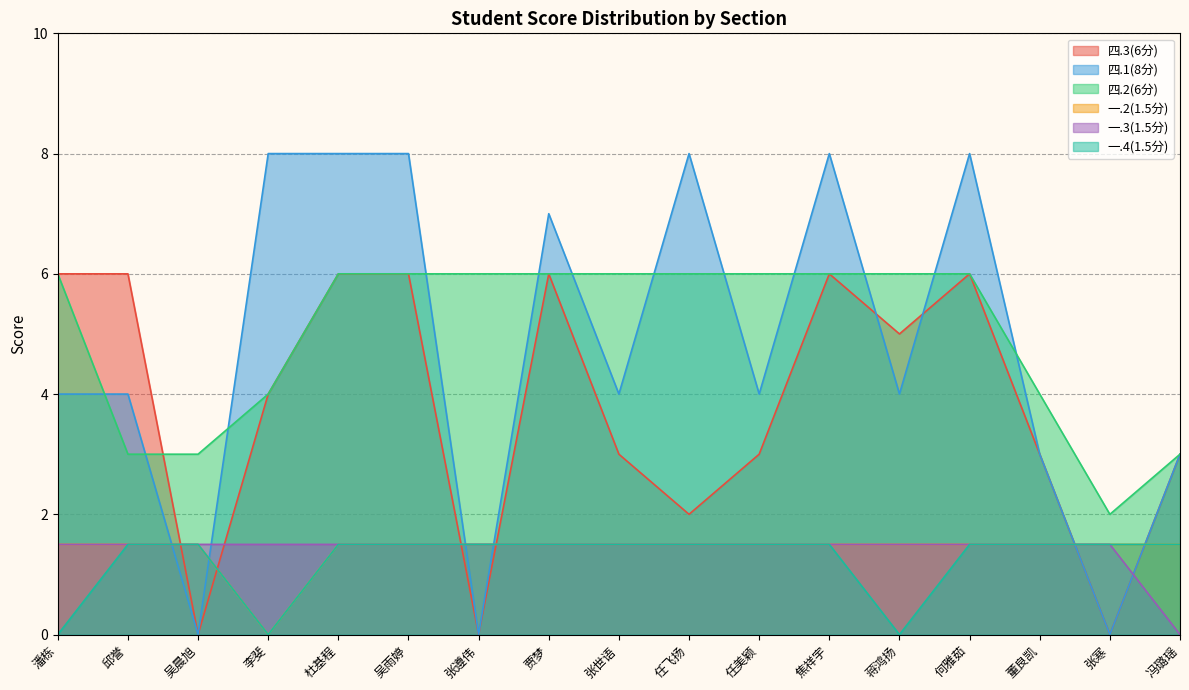

Which label corresponds to the smallest value in the chart?

吴晨旭